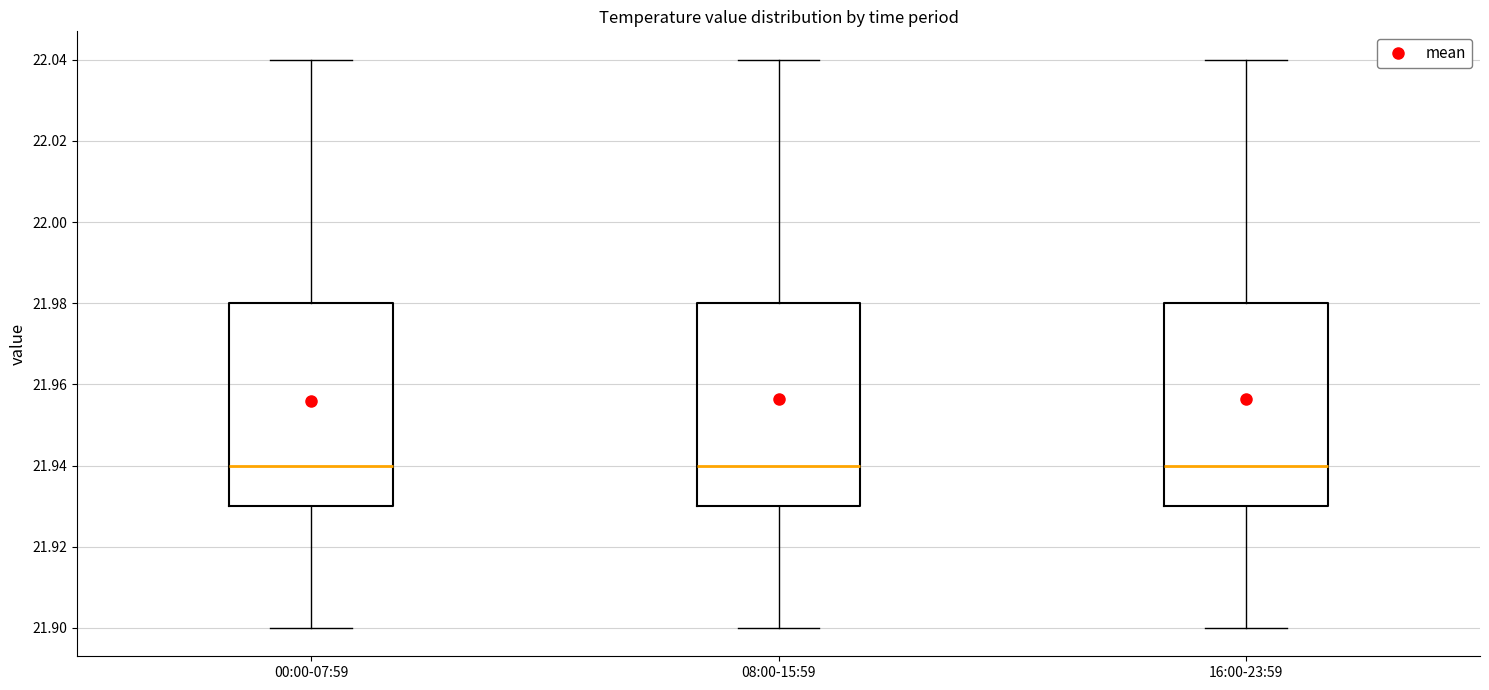

Where is the lower edge of the box for 16:00-23:59 on the y-axis? The values are not printed on the chart, so give them approximately, as read against the axis.

21.93